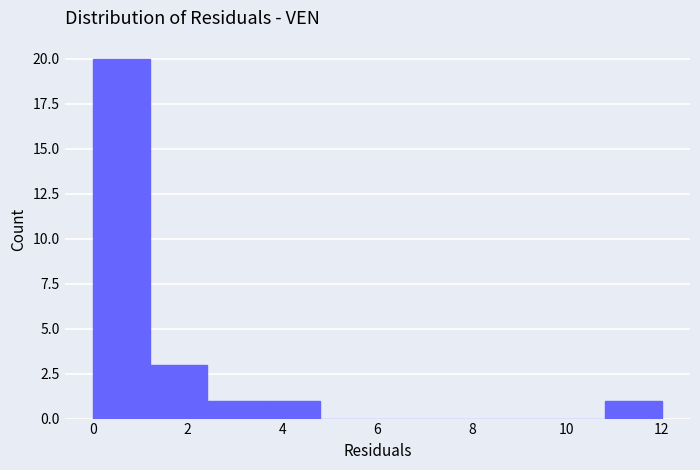

Reading left to right, list every bar in this chart as the range it spans on the x-axis followed by its height. The values are not printed on the chart, so give them approximately, as read against the axis.

0.0 to 1.2: 20
1.2 to 2.4: 3
2.4 to 3.6: 1
3.6 to 4.8: 1
4.8 to 6.0: 0
6.0 to 7.2: 0
7.2 to 8.4: 0
8.4 to 9.6: 0
9.6 to 10.8: 0
10.8 to 12.0: 1